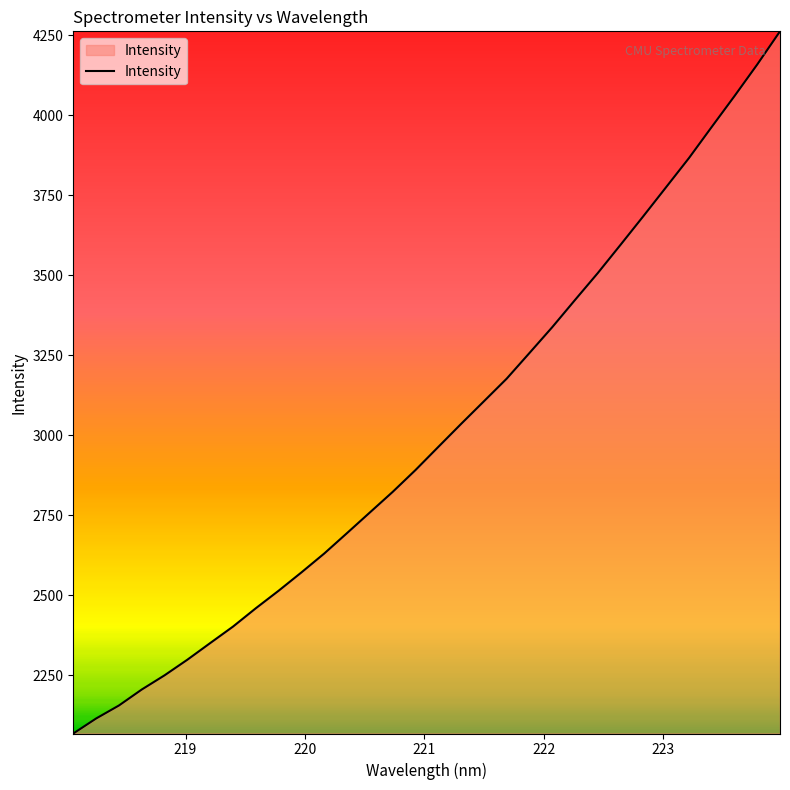

What is the greatest value displayed?

4262.8